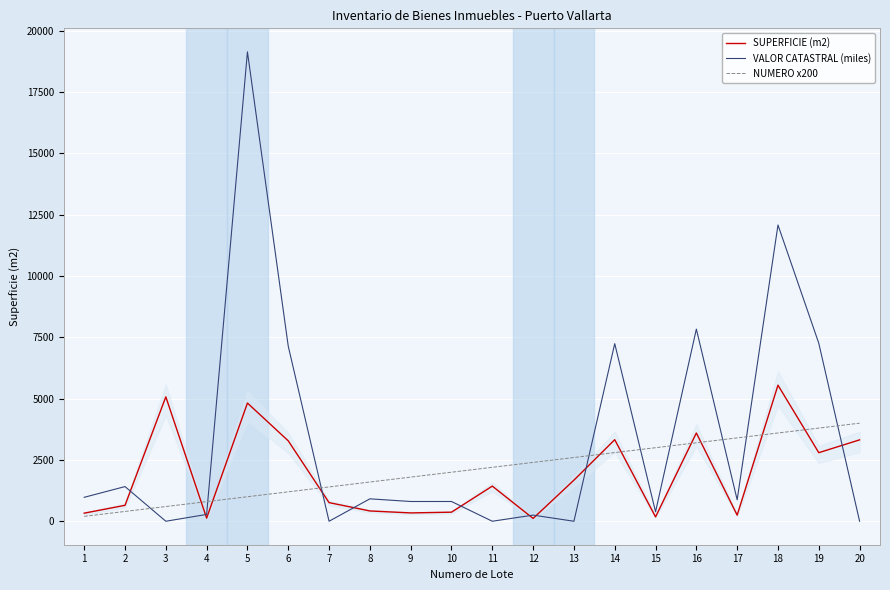

How many lines are shown in the chart?

3